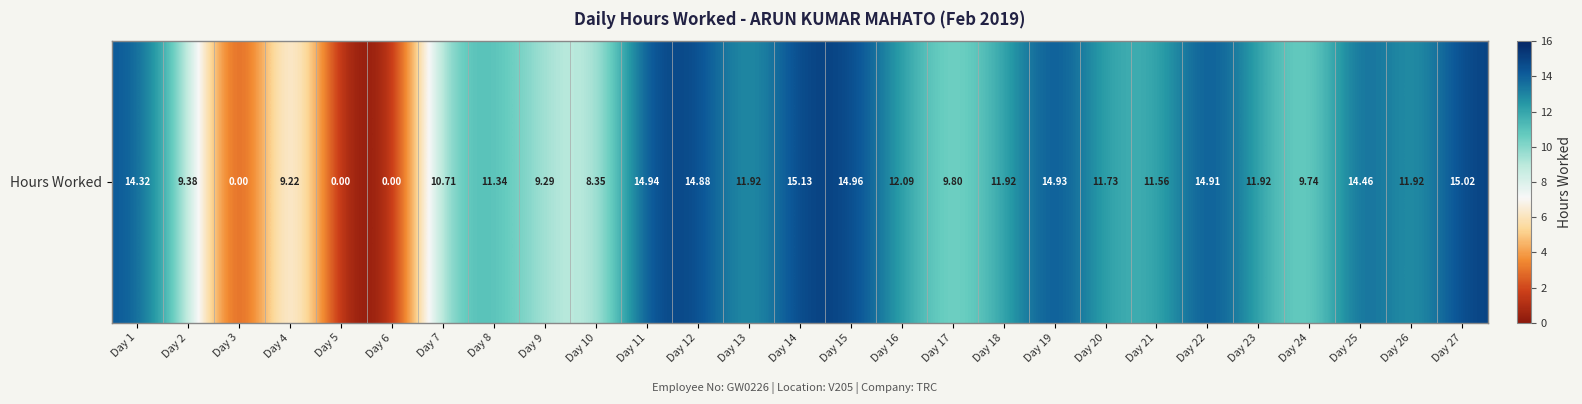

What is the change in value from Day 1 to Day 3?

-14.3